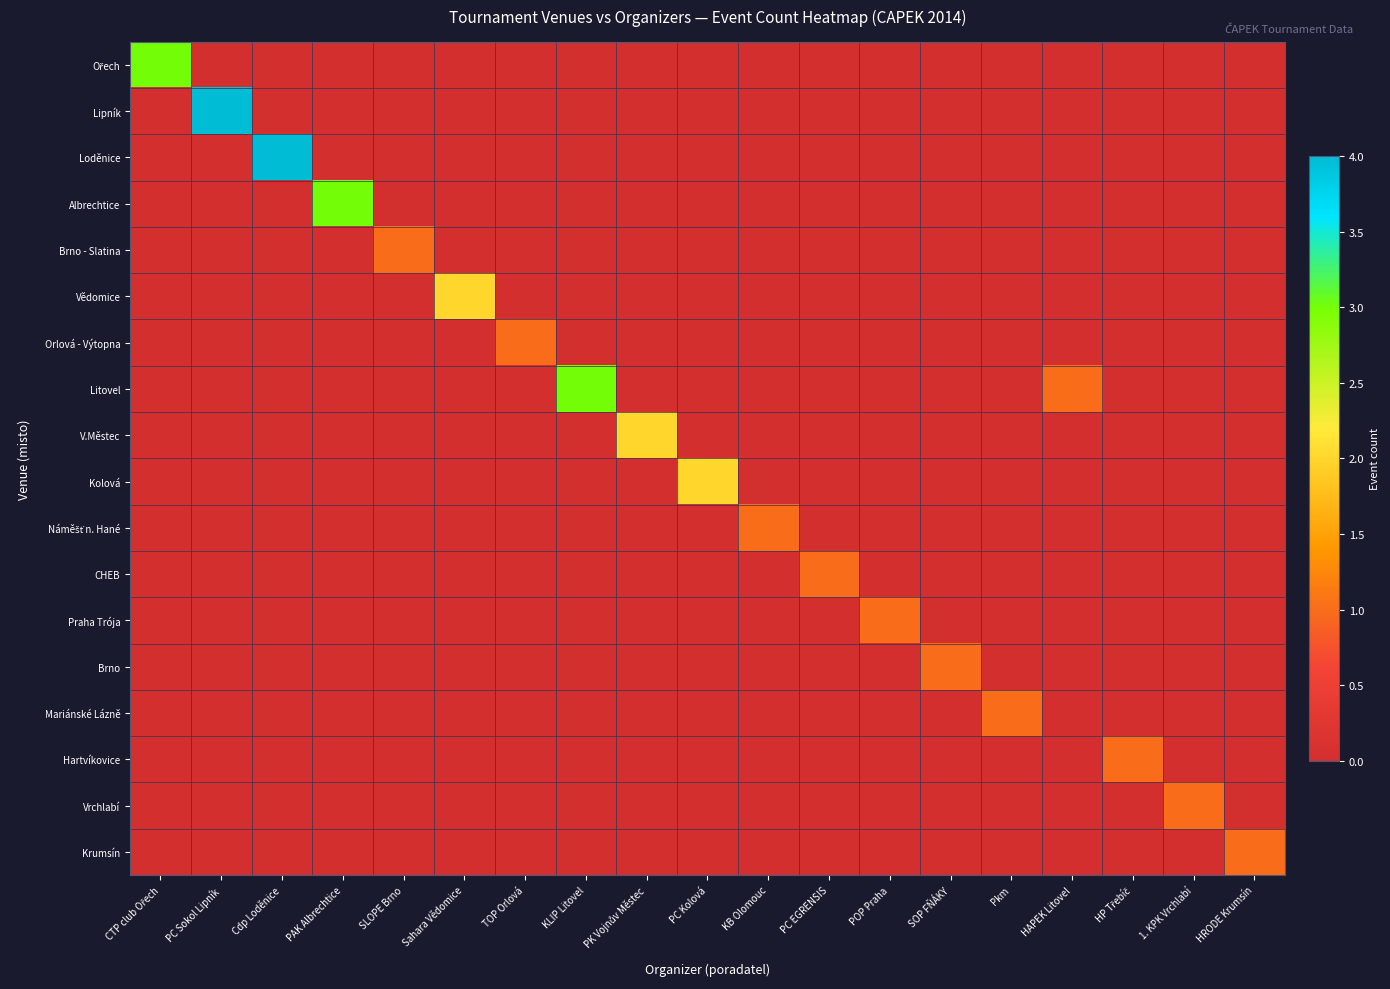

Count the number of data series in this chart.

18